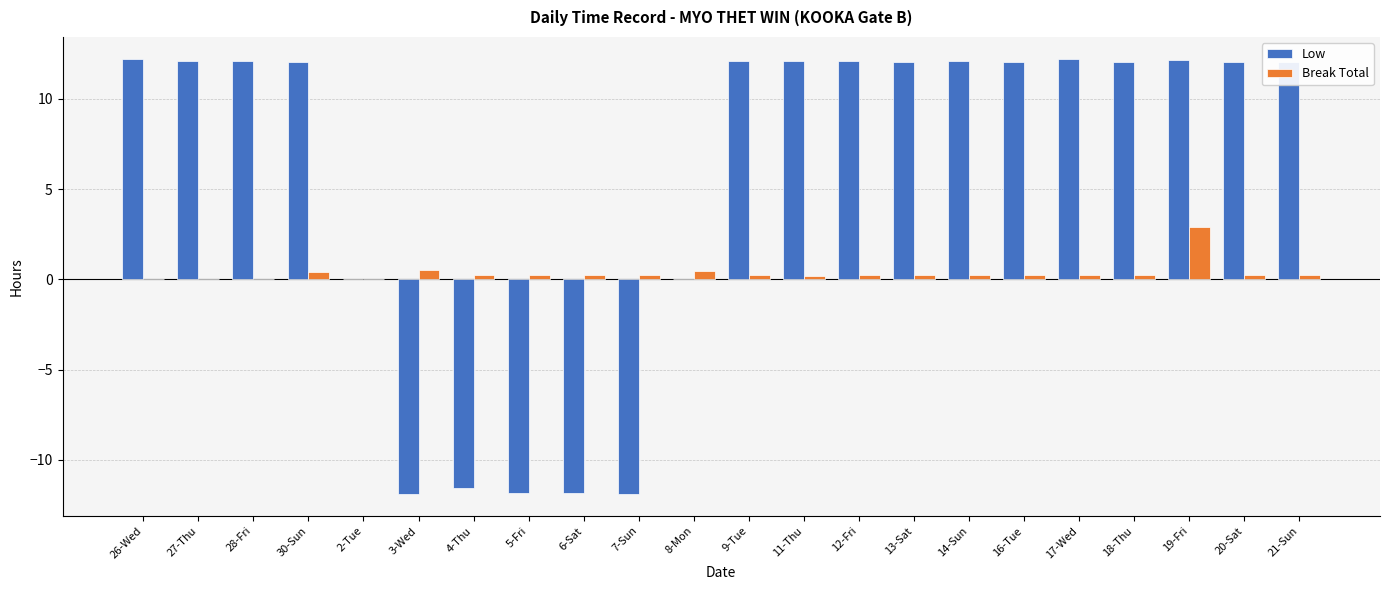

What is the maximum value for Break Total?

2.9